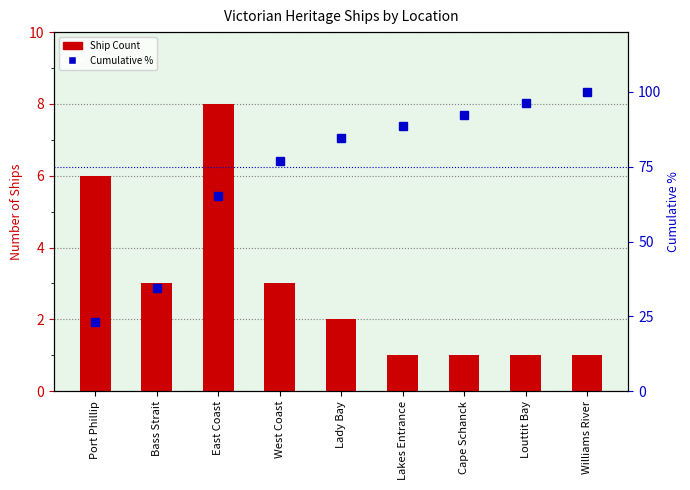

Rank the series by their maximum value, from lowest to highest.

Ship Count, Cumulative %